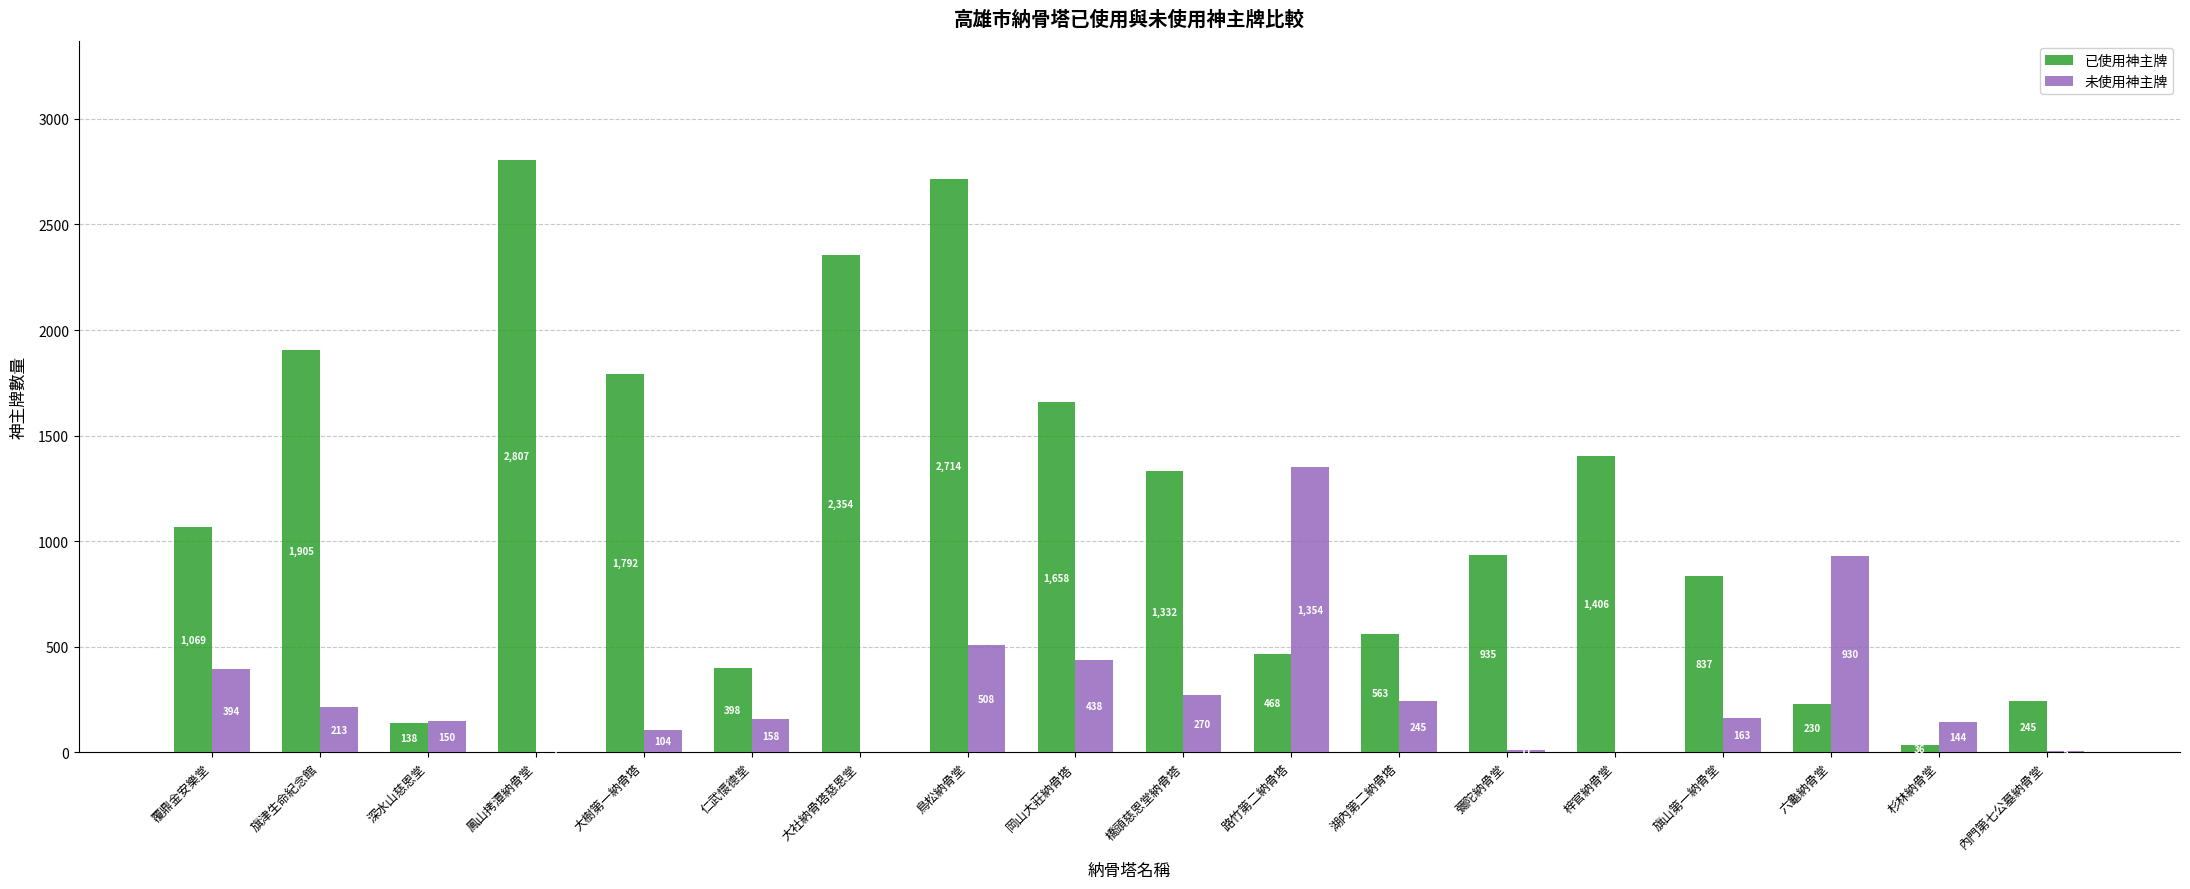

How many groups of bars are there?

18